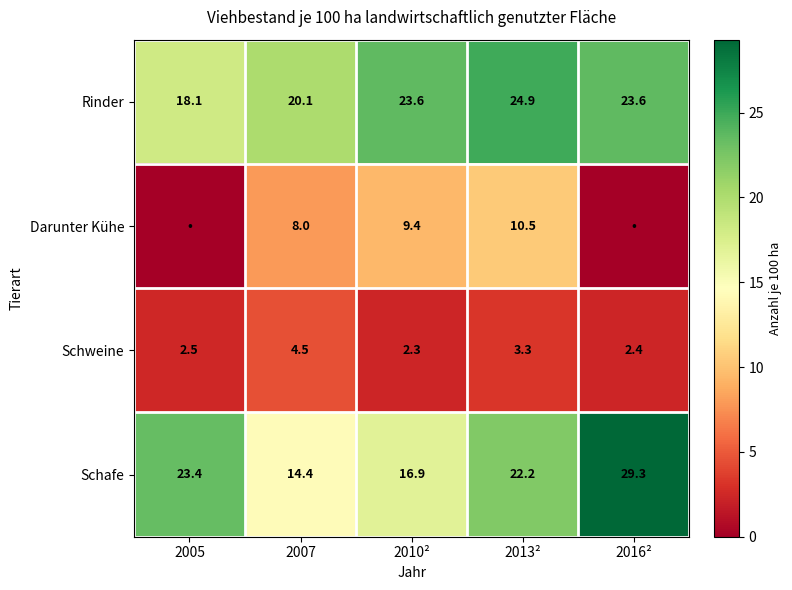

How many data points in Schafe are less than 22?

2